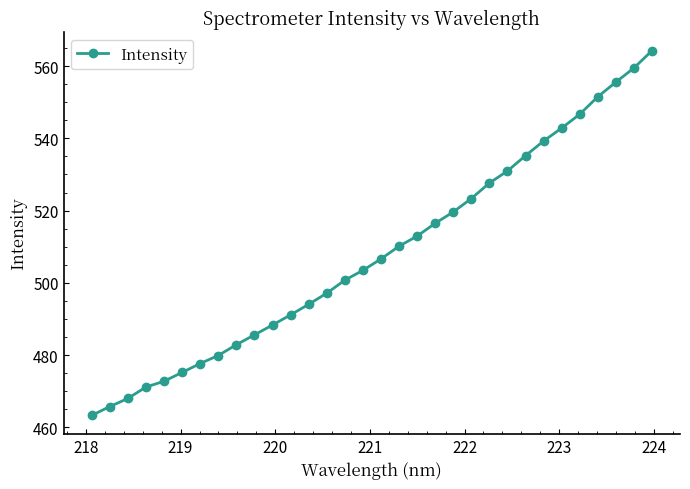

What is the difference between the maximum and minimum values?

101.0